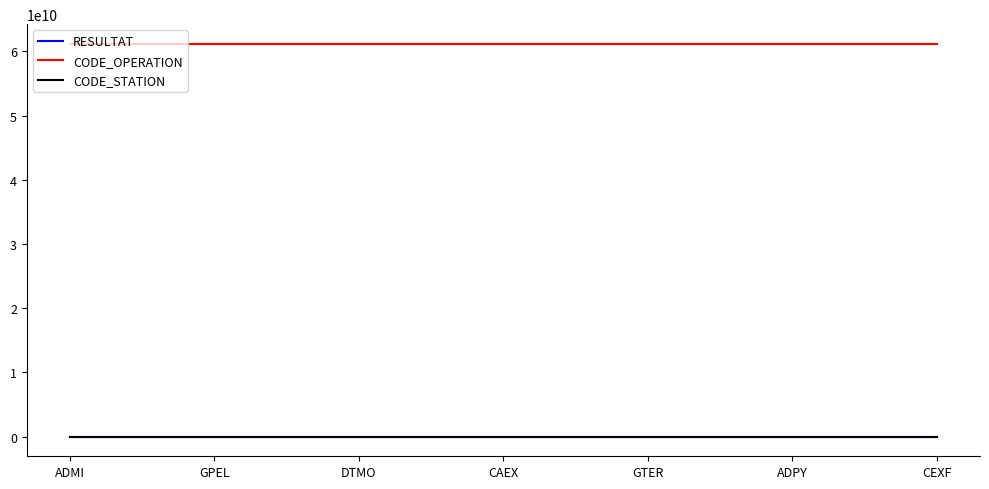

True or false: CODE_OPERATION has a value of 61172202013 at ADPY.

True